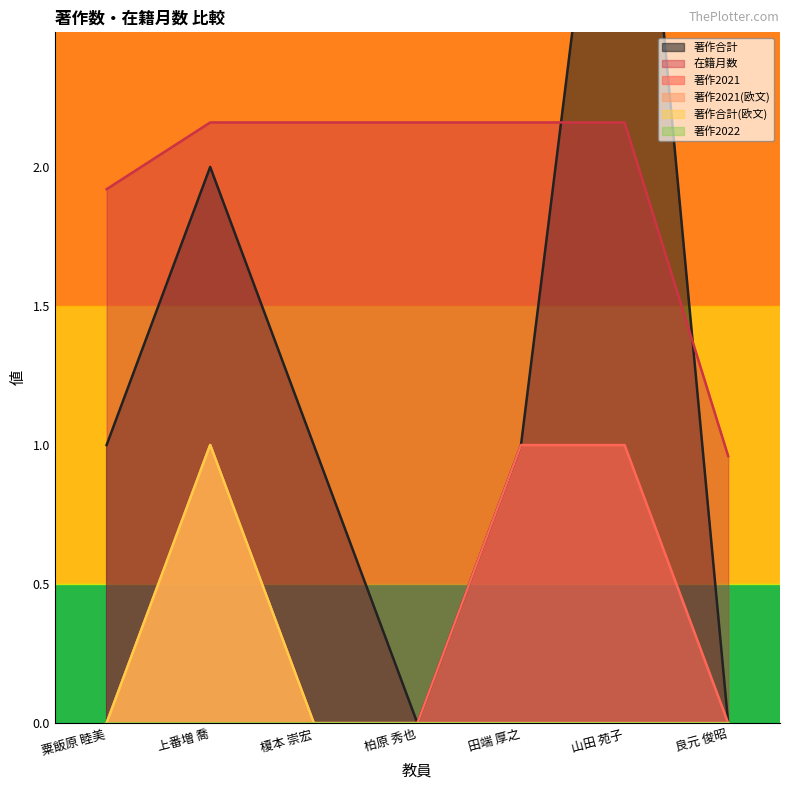

Which category has the lowest value across all series?

柏原 秀也